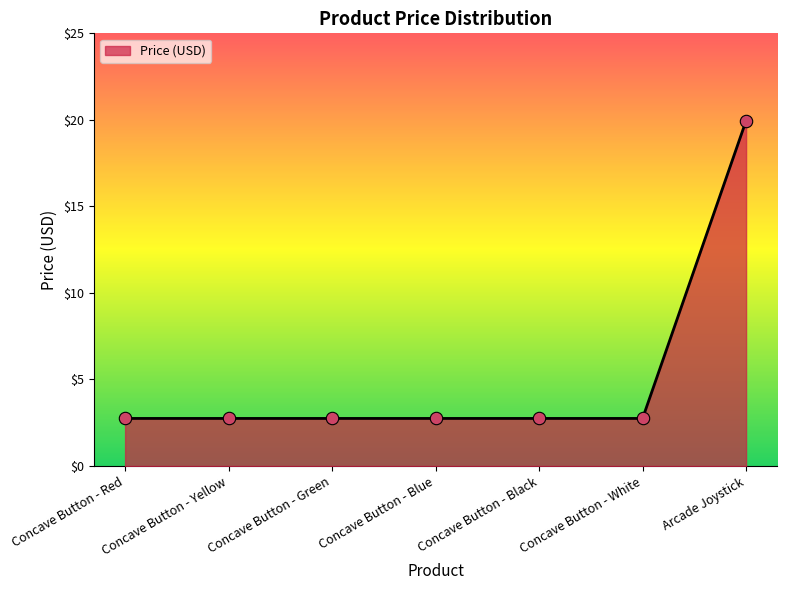

What is the ratio of the value at Concave Button - Green to the value at Concave Button - Yellow?

1.0